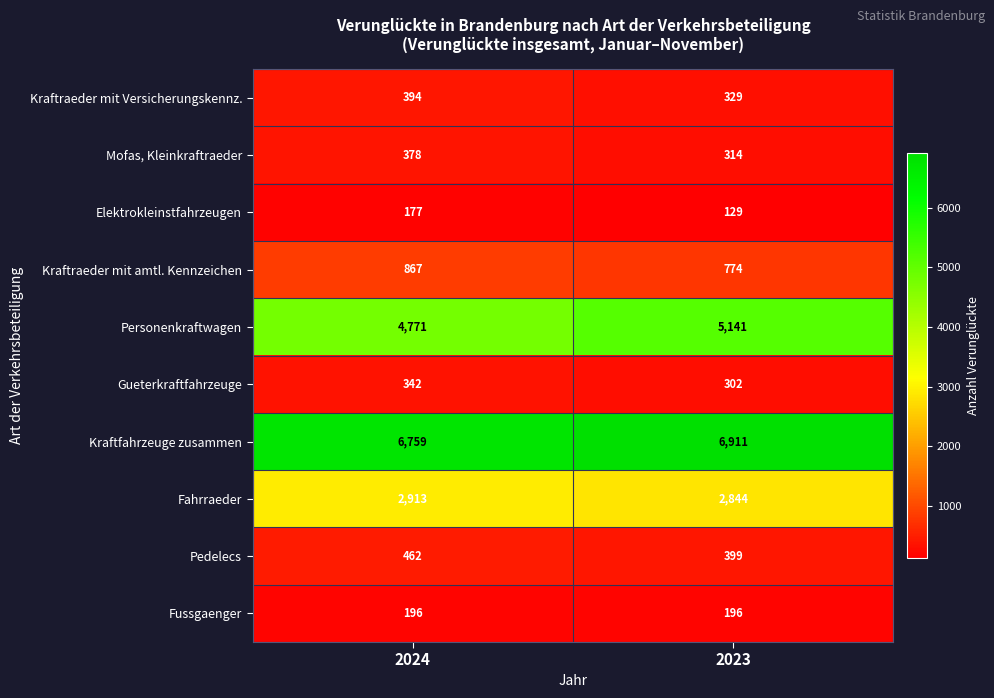

Which label corresponds to the largest value in the chart?

2023